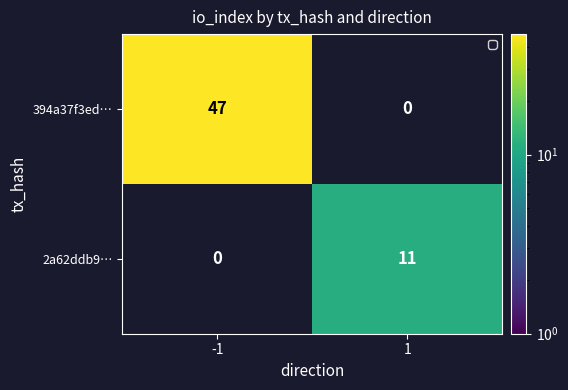

True or false: 394a37f3ed… has a value of 24 at -1.

False